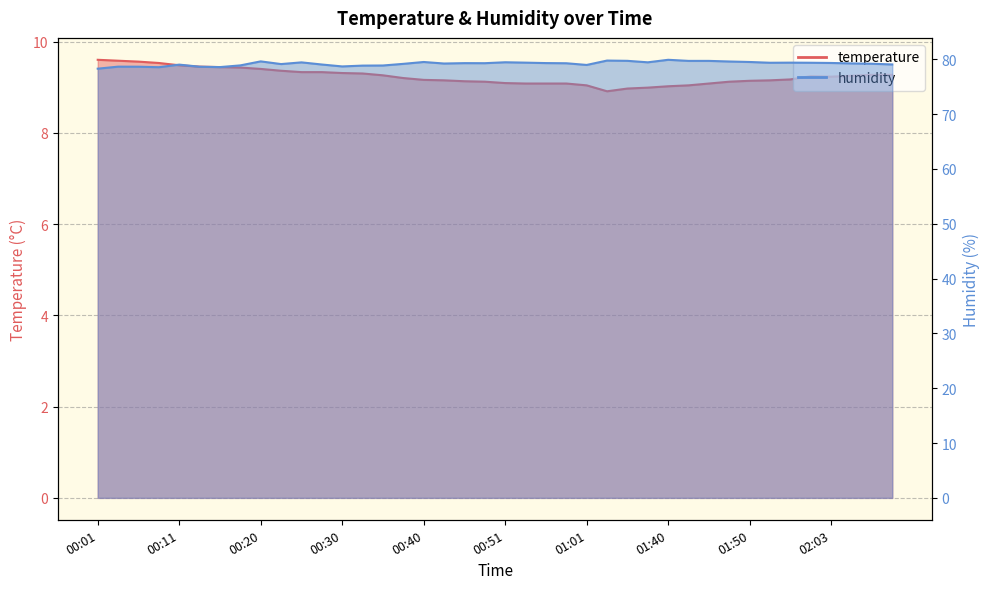

At 00:20, list the series in order from smallest to largest.

temperature, humidity